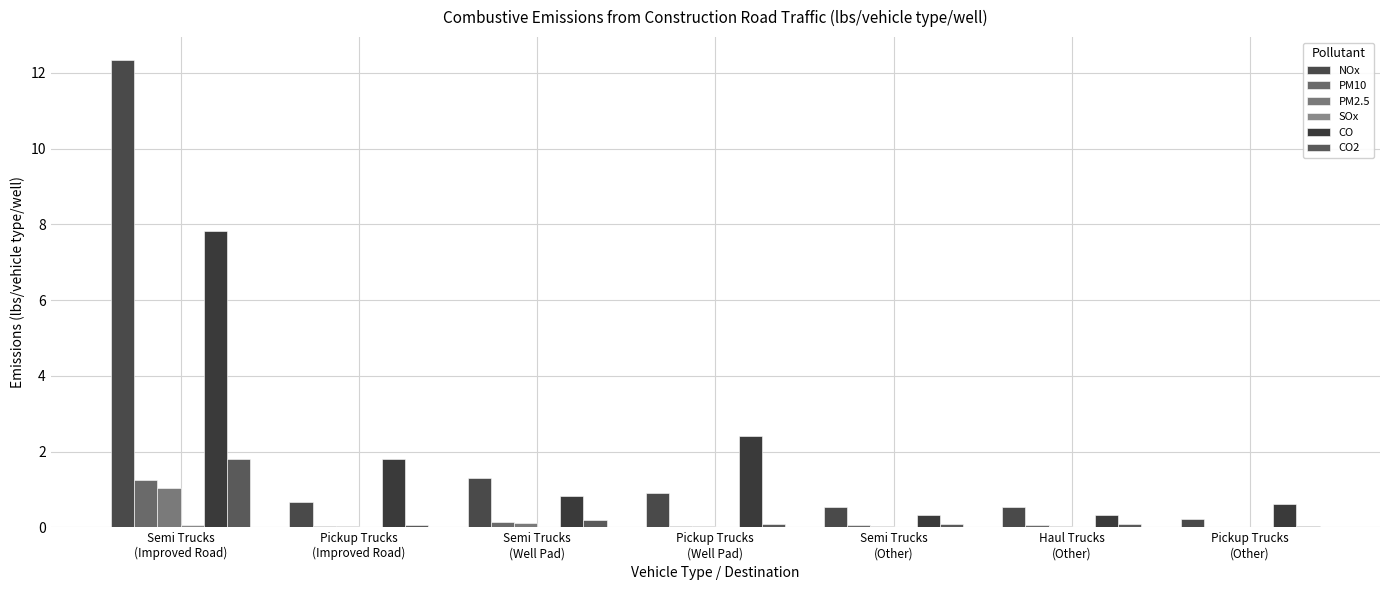

The value of CO at Semi Trucks
(Improved Road) is 12.0. True or false?

False